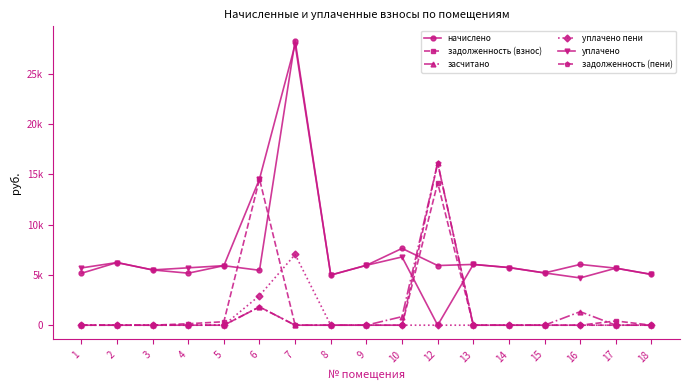

Between which two adjacent categories do засчитано and уплачено first intersect?

10 and 12